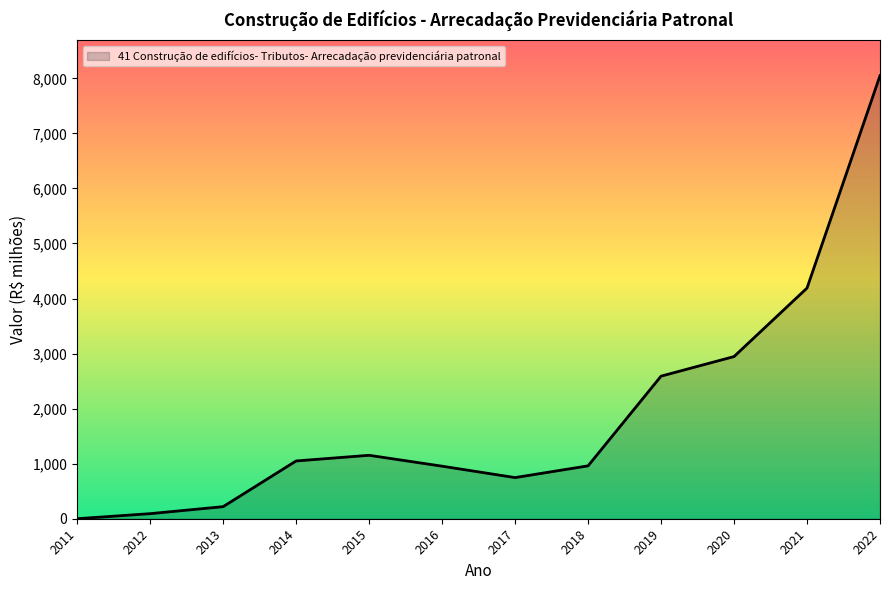

What is the difference between the maximum and minimum values?

8048.1